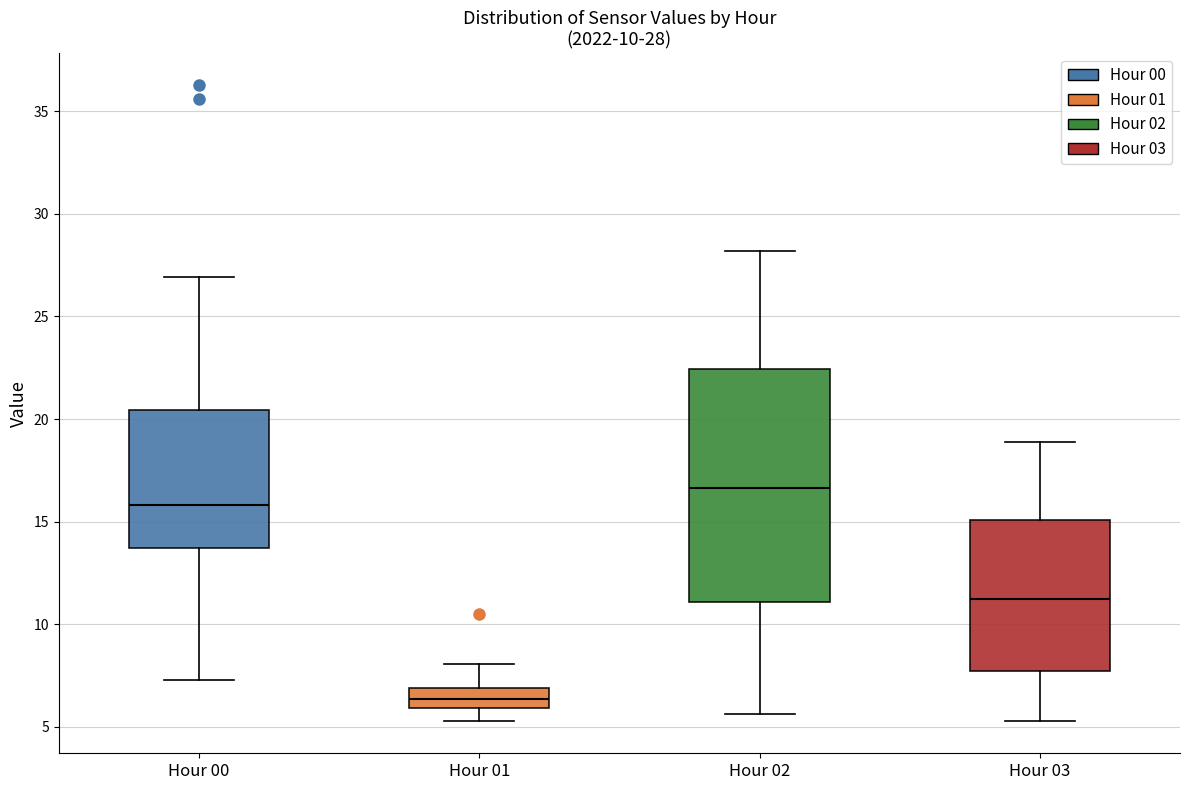

Which box is the tallest, from its lower edge to its upper edge?

Hour 02